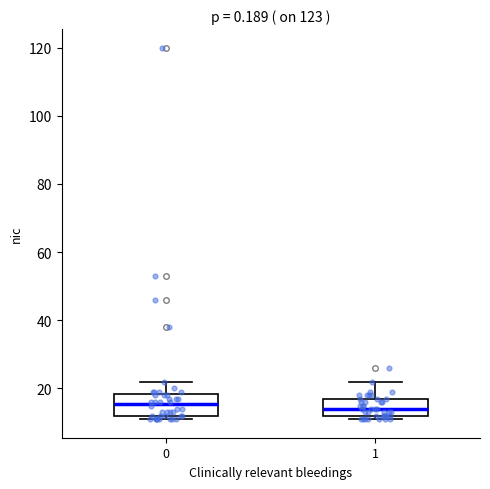

Reading left to right, transcribe this box plot: for each box, give where its median line is, the range the box spans, and where its two whiskers end, as read against the y-axis. The values are not printed on the chart, so give them approximately, as read against the axis.

0: median 16, box 12 to 18, whiskers 12 (just below the box's lower edge) to 22
1: median 14, box 12 to 18, whiskers 12 (just below the box's lower edge) to 22